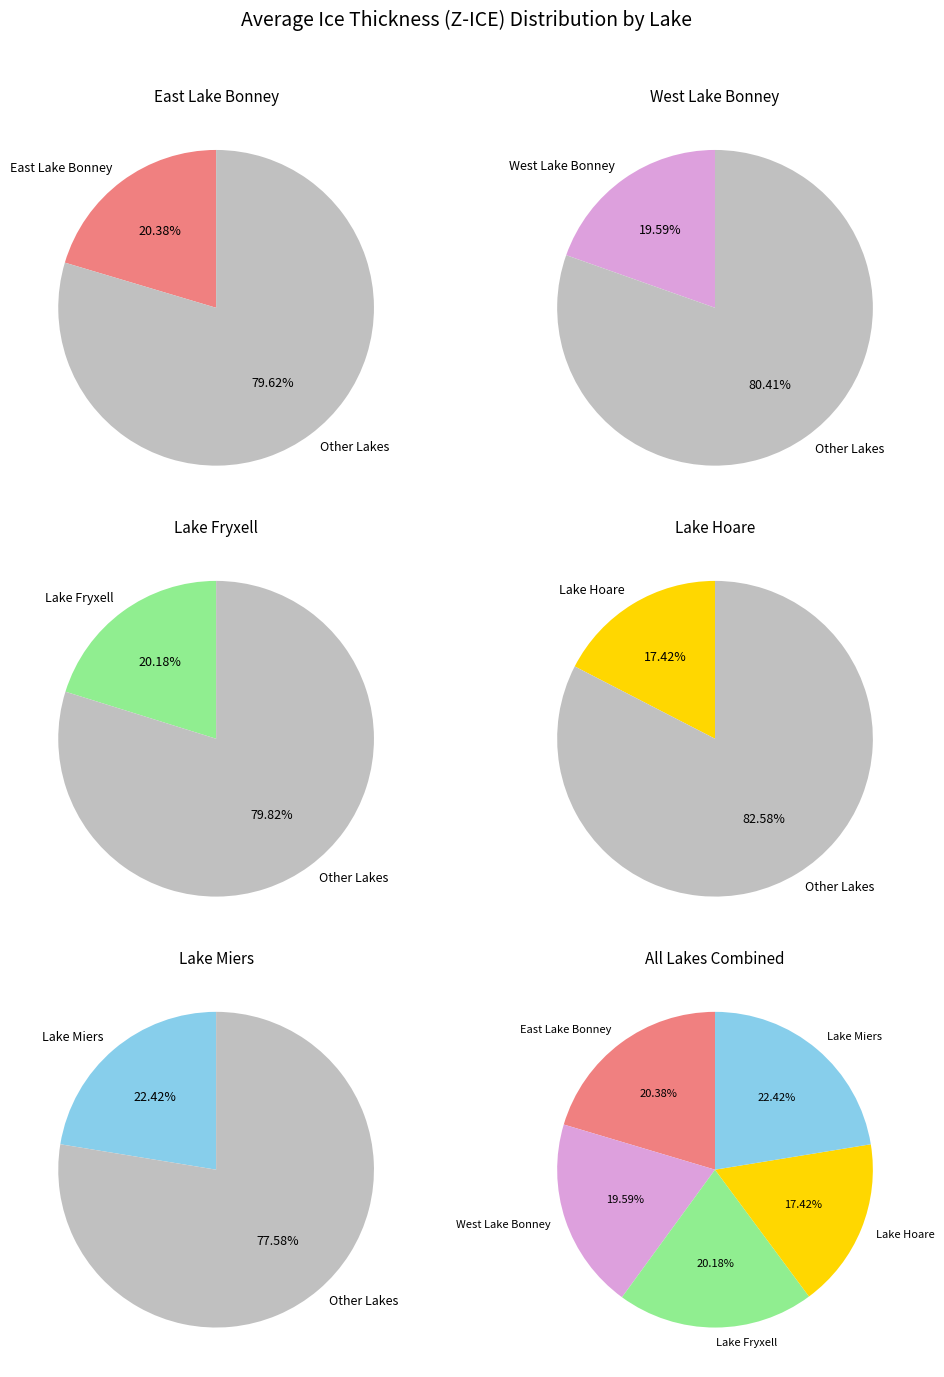

To the nearest percent, what is the combined percentage of Lake Miers and Lake Fryxell?

43%